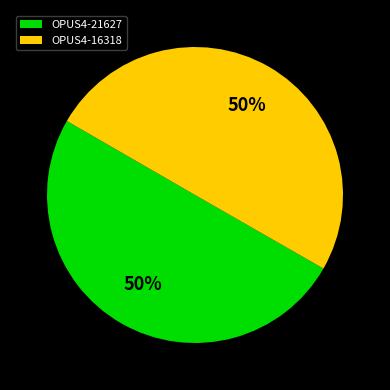

What percentage is the OPUS4-16318 slice, to the nearest percent?

50%